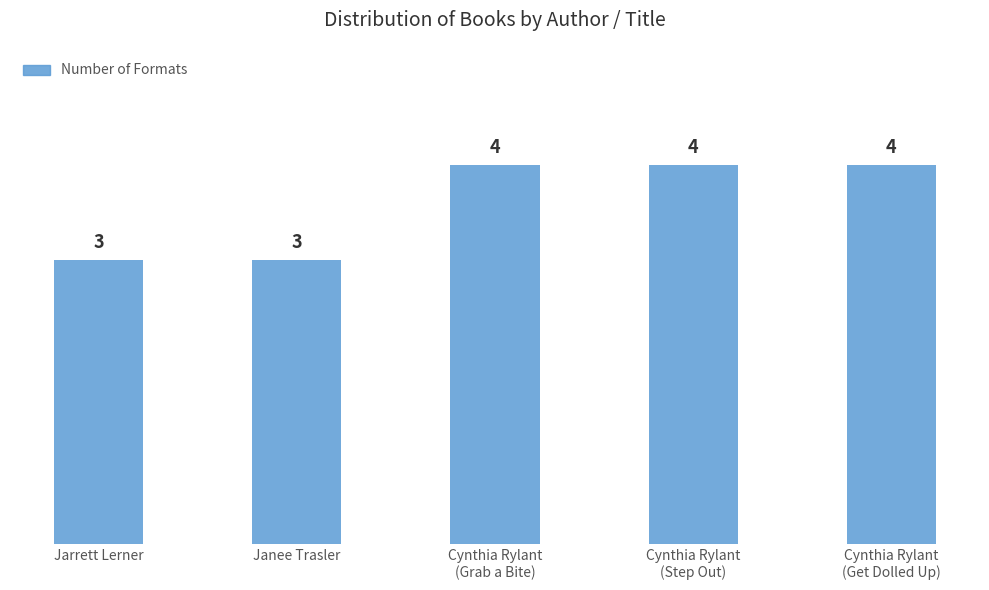

What is the average value?

4